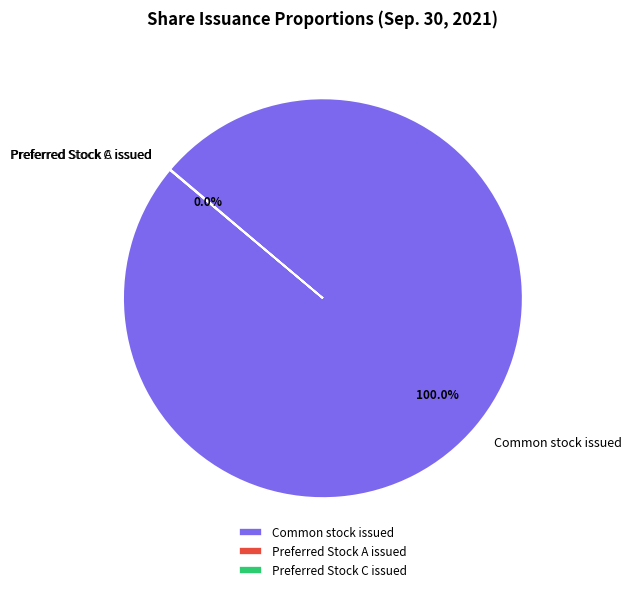

Is it true that Common stock issued is 85% of the pie?

False